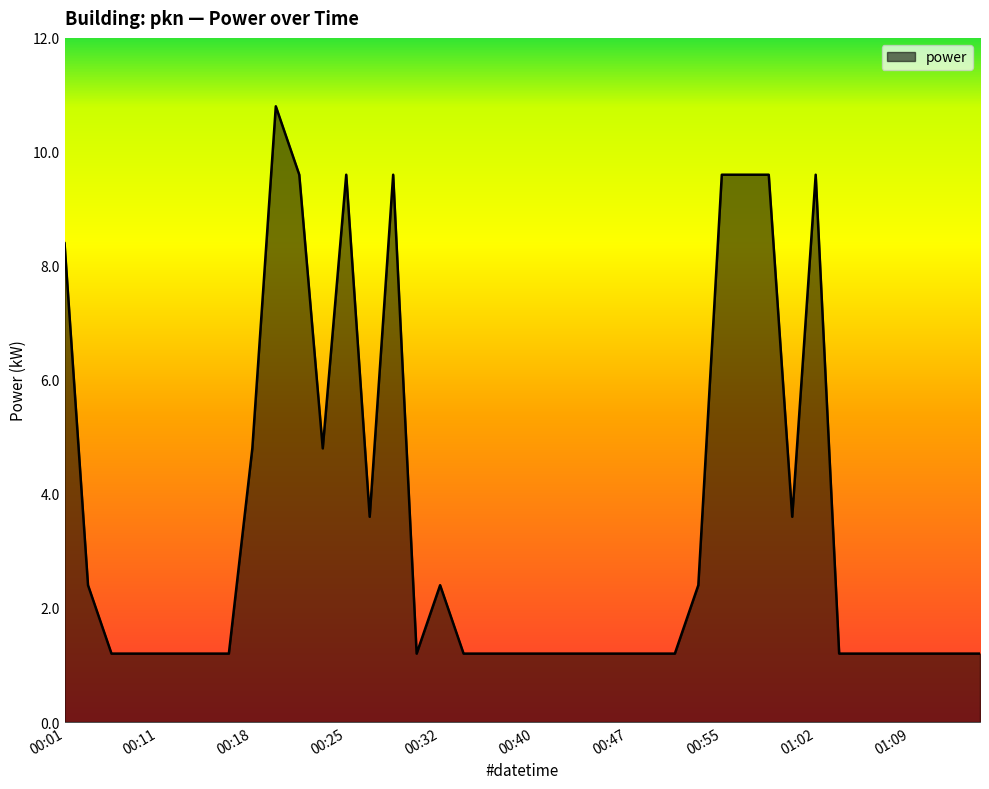

What is the difference between the maximum and minimum values?

9.6